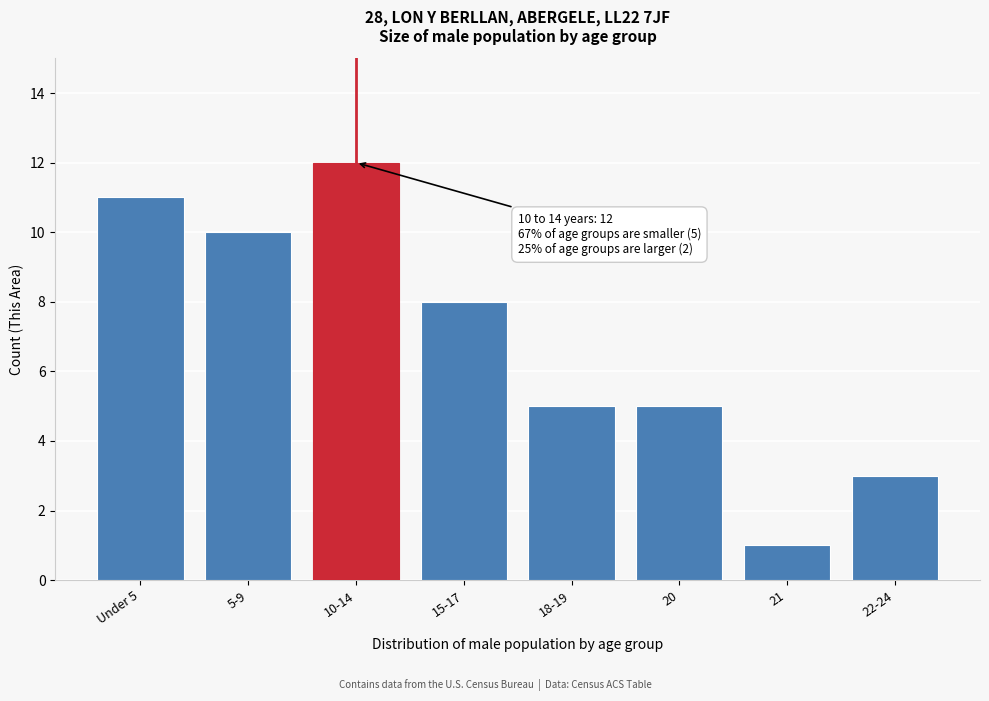

Reading left to right, list all the values displayed in this chart.

11	10	12	8	5	5	1	3